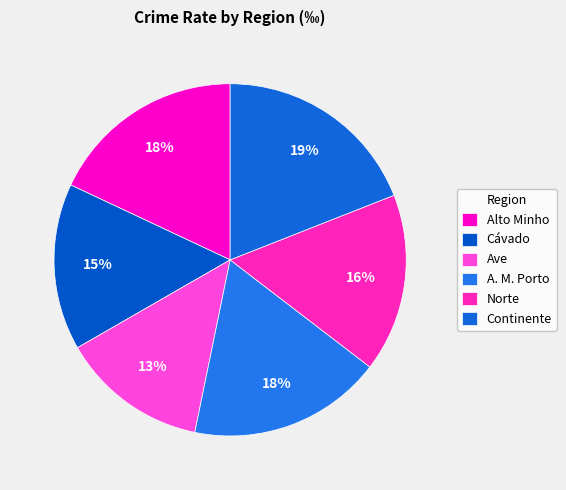

How many slices are in this pie chart?

6